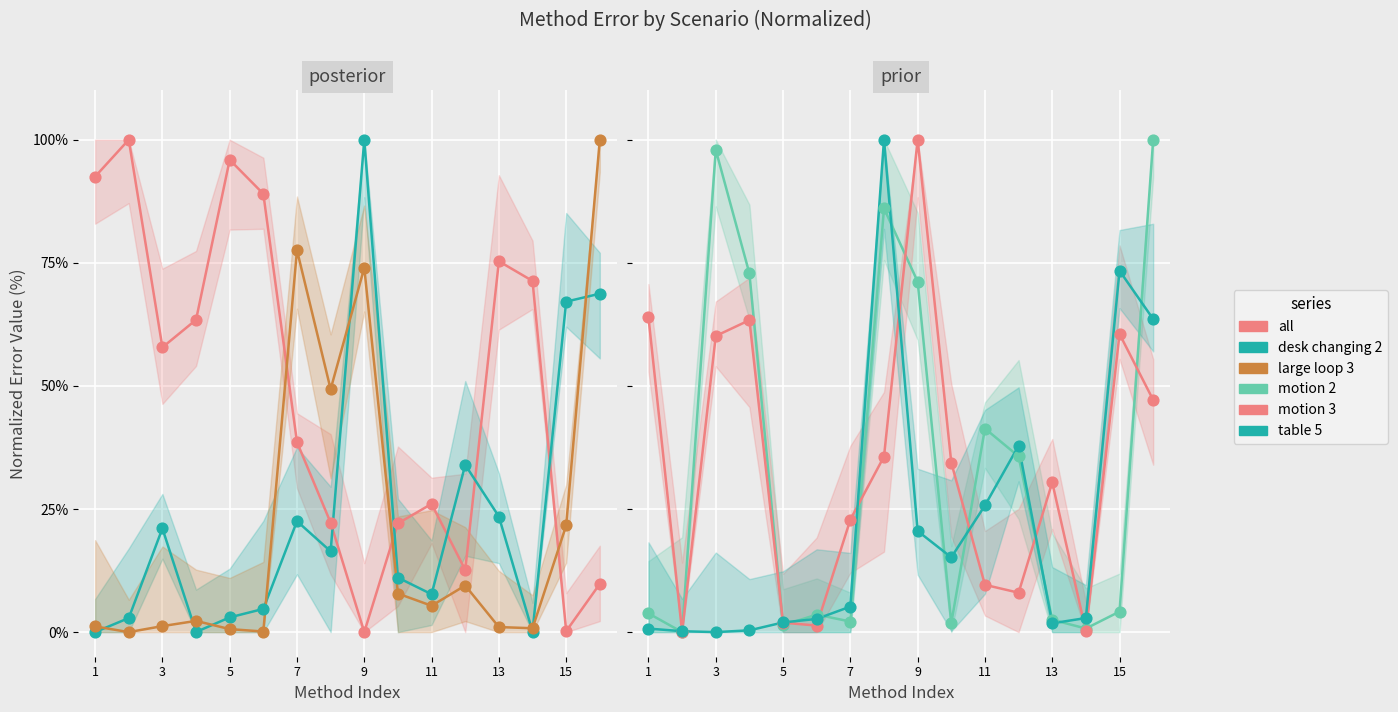

What is the total value across all series at 15?

227.1